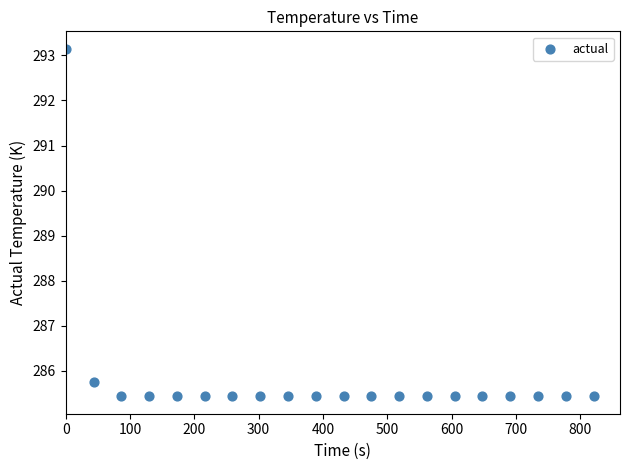

What Y value in the scatter plot is closest to 289?

285.8